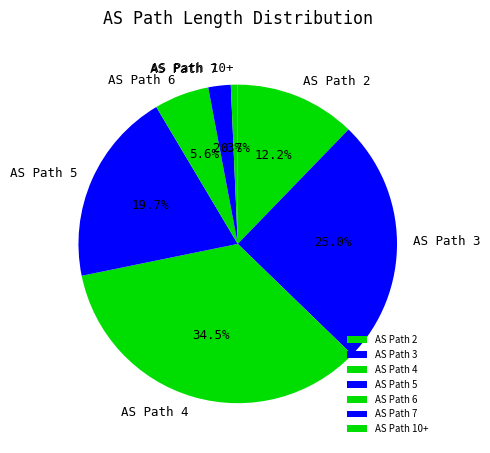

Between AS Path 3 and AS Path 5, which is larger?

AS Path 3